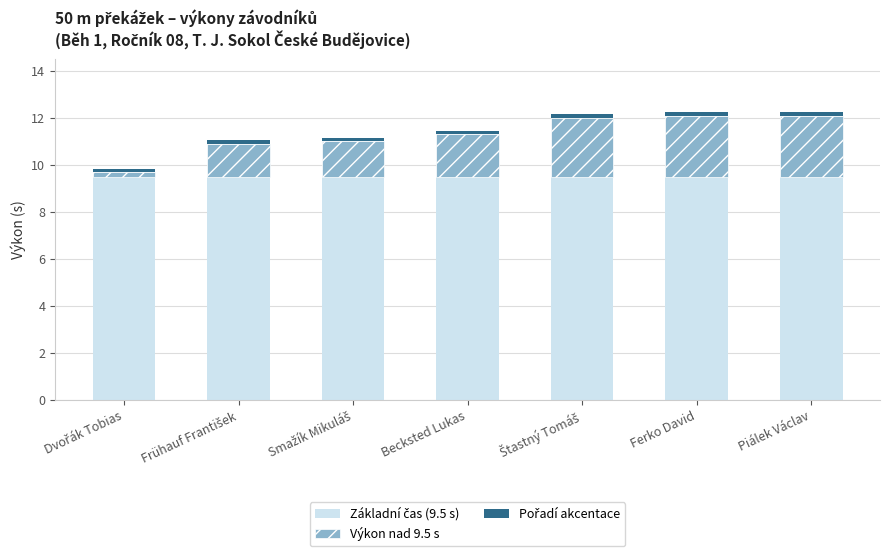

How many bars are there in total?

7